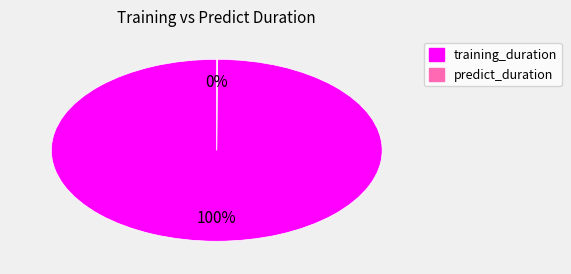

To the nearest percent, what is the average slice percentage?

50%